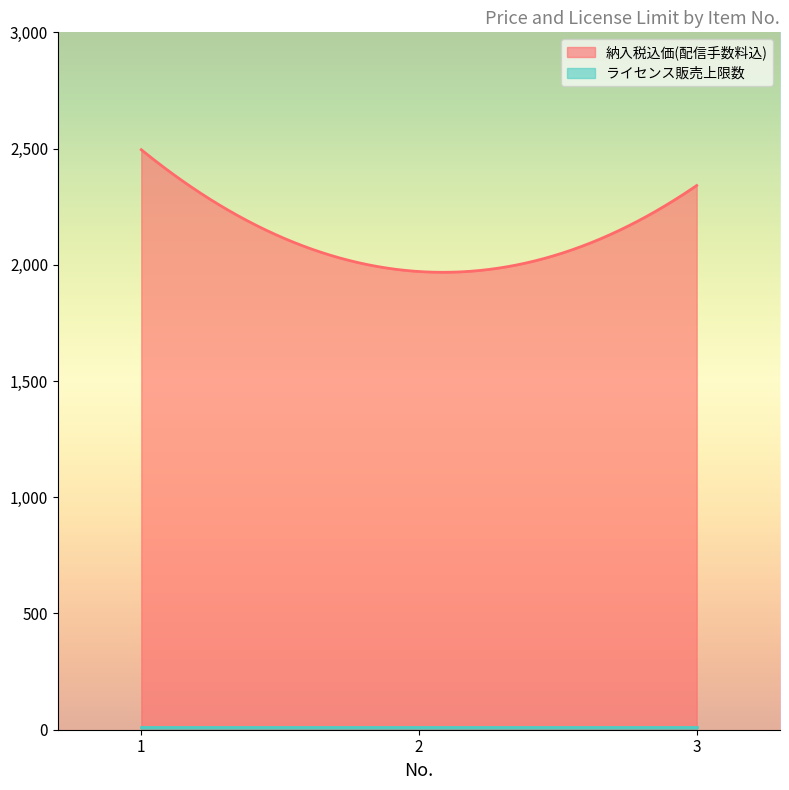

What is the difference between the highest and lowest values at 2?

1961